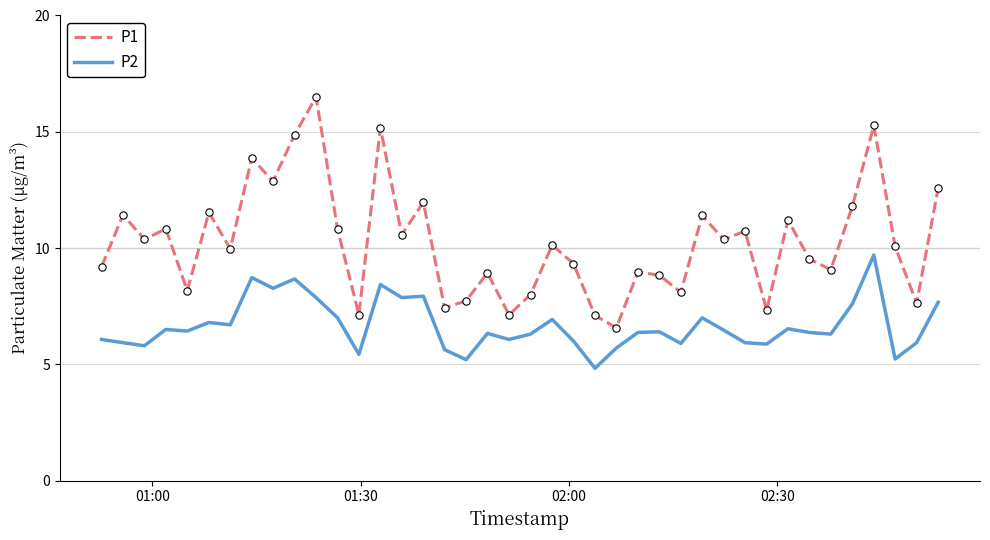

At how many categories does at least one series exceed 13?

5